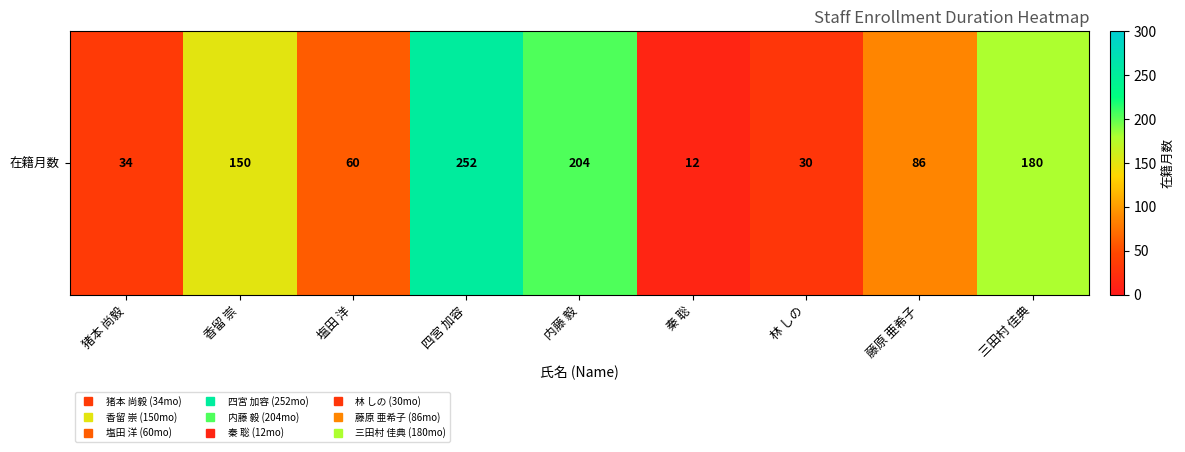

Which category has the lowest value across all series?

秦 聡